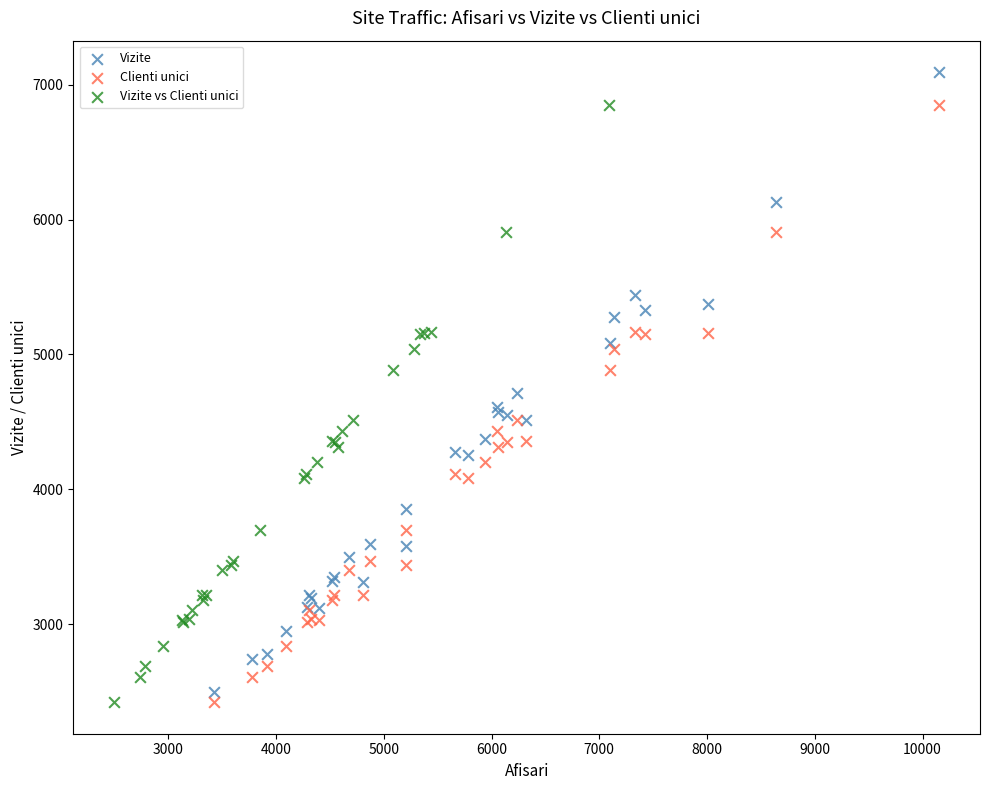

Which series has the largest Y range (max minus min)?

Vizite